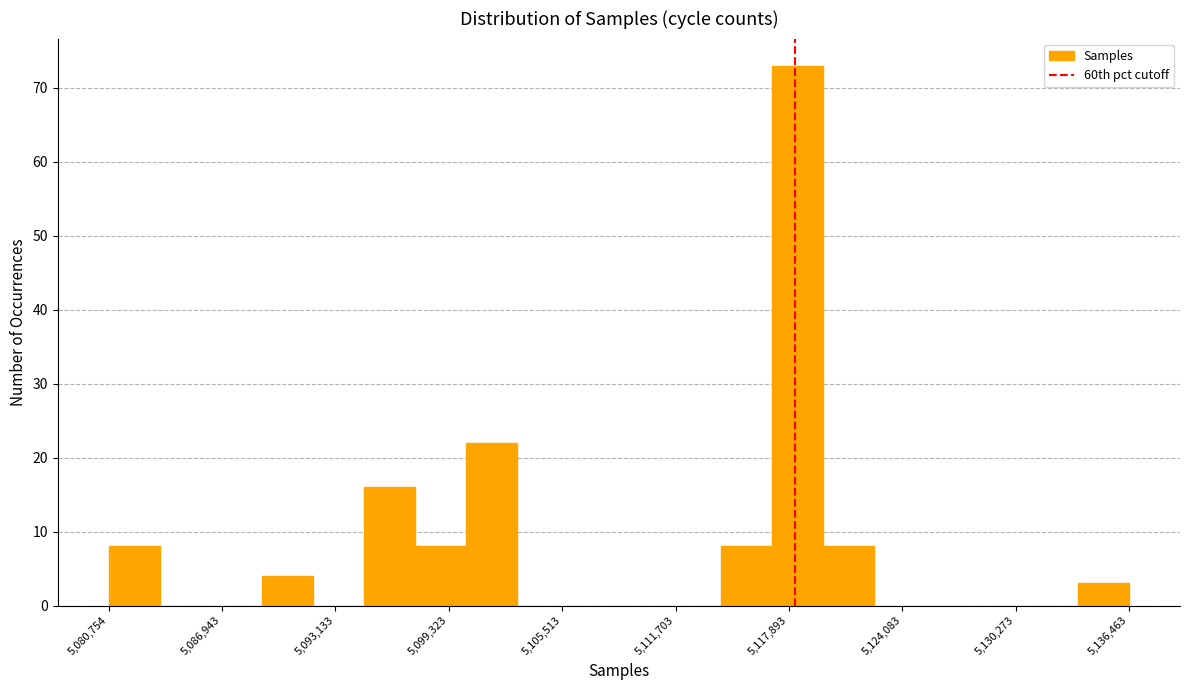

Around what value on the x-axis is the tallest bar? Give the approximate position of its centre, as read against the axis.

5118000